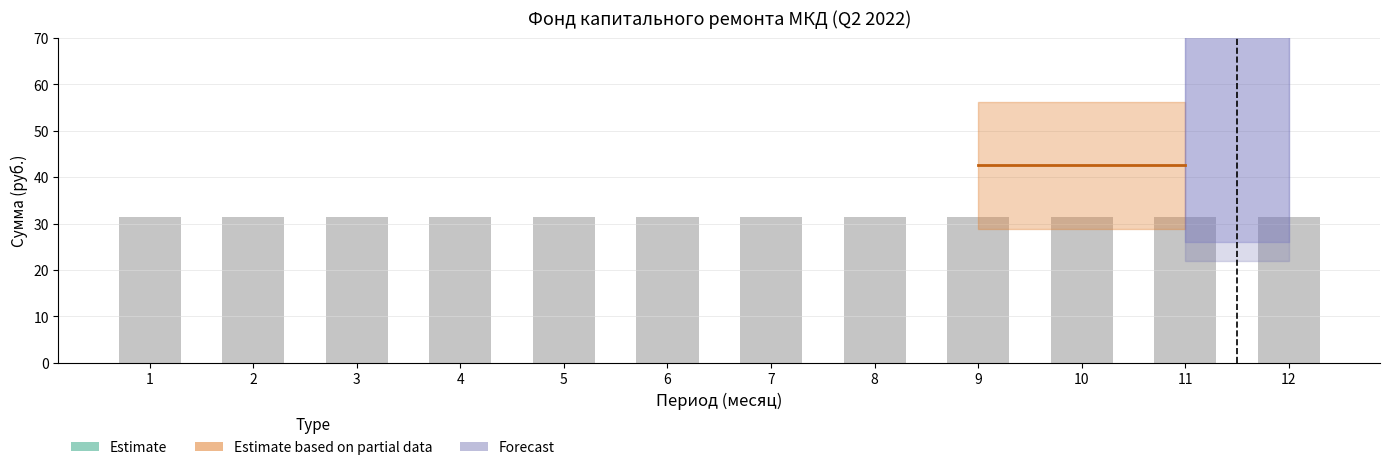

Which has a higher value, 5 or 3?

5